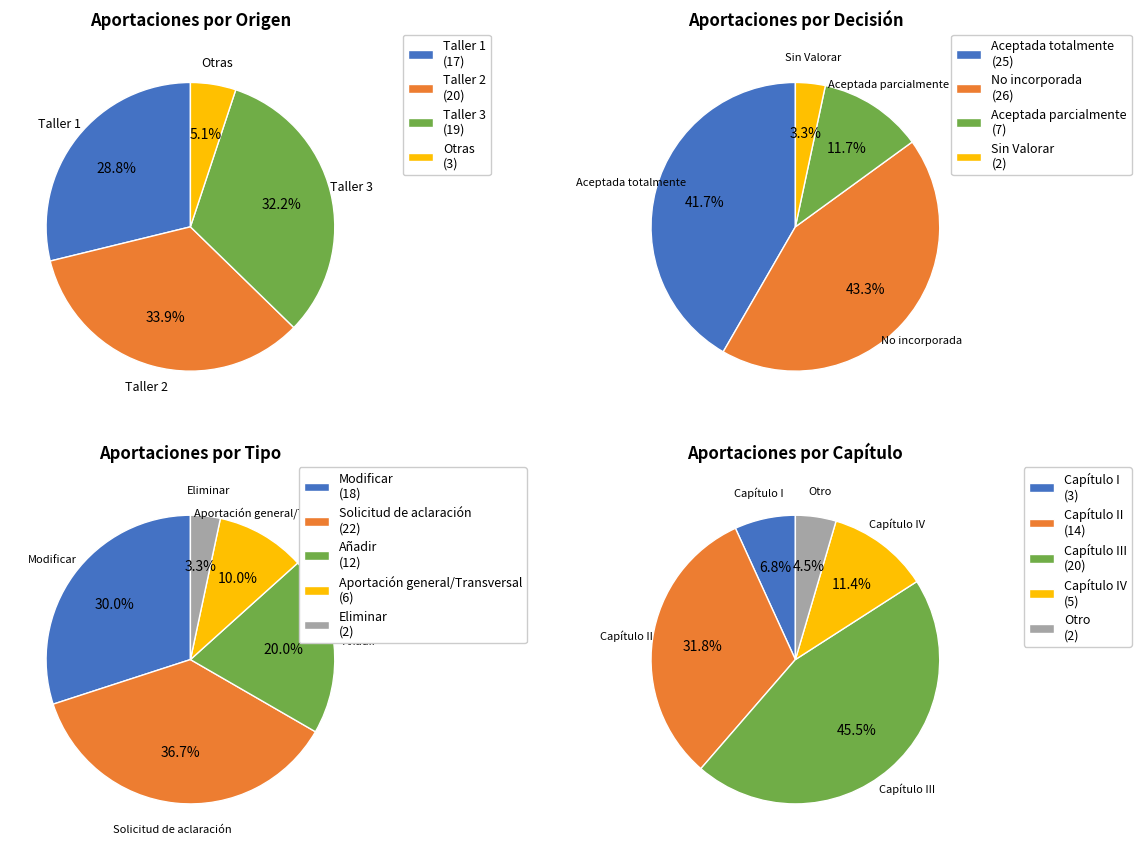

What percentage is the Taller 3 slice, to the nearest percent?

32%